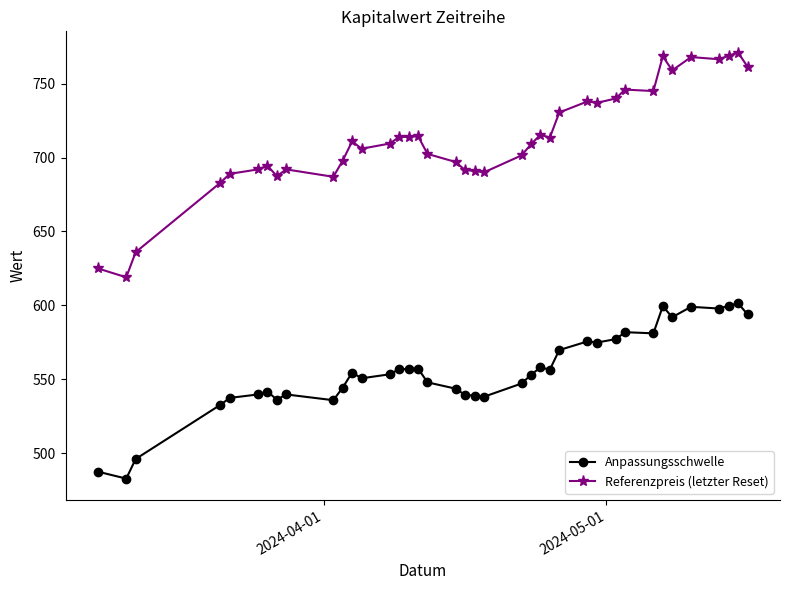

True or false: Anpassungsschwelle has more than 0 interior local peaks.

True